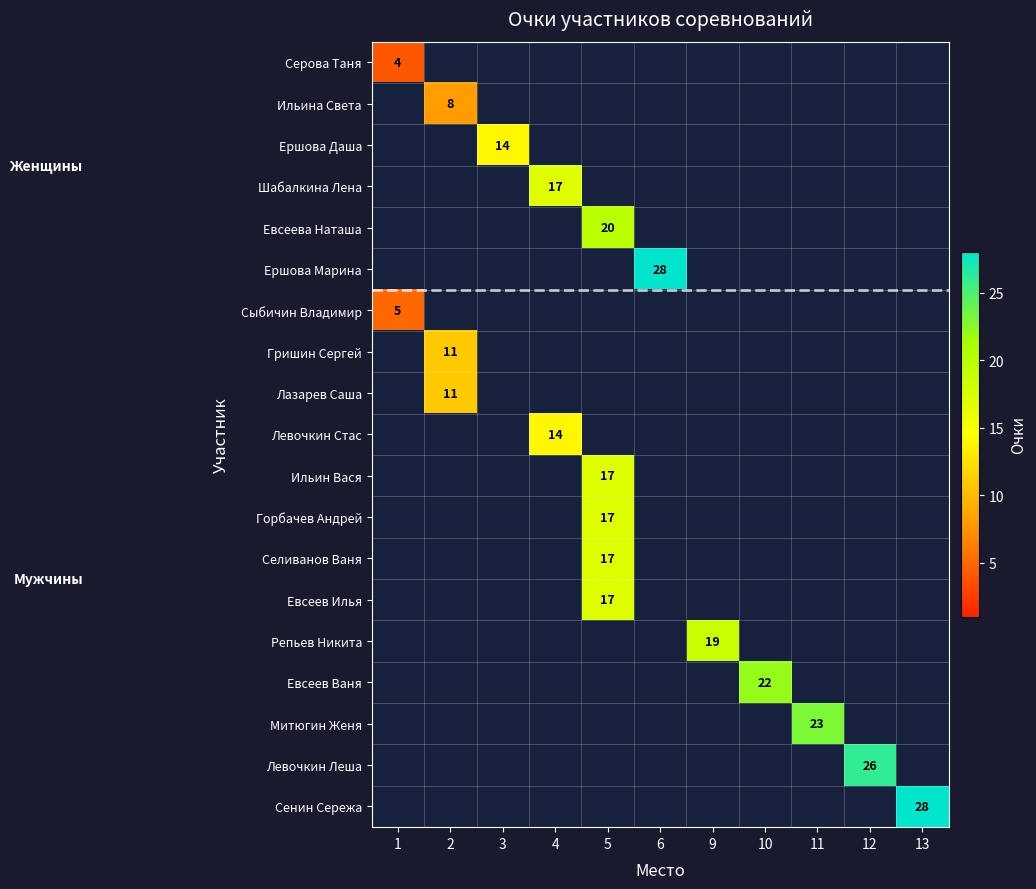

Is it true that Ершова Даша equals 23 at 3?

False